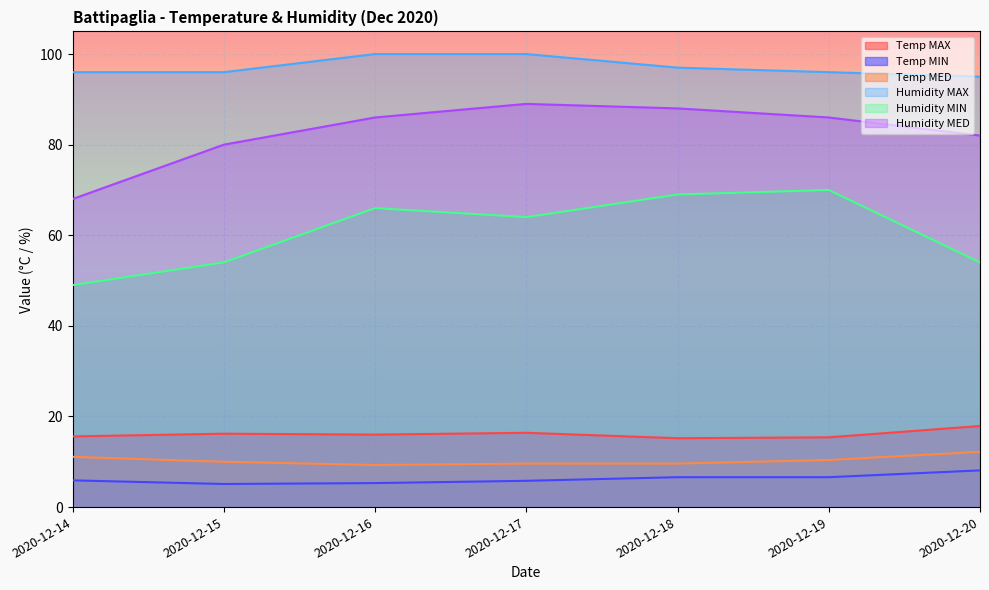

The value of Temp MIN at 2020-12-16 is 5.3. True or false?

True